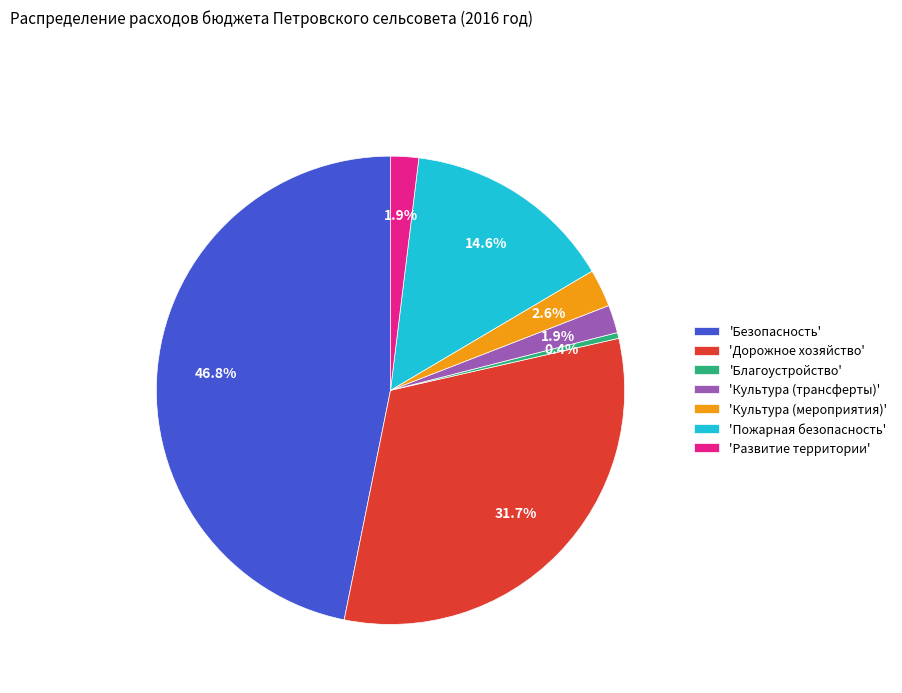

What portion of the pie excludes 'Развитие территории'?

98.1%